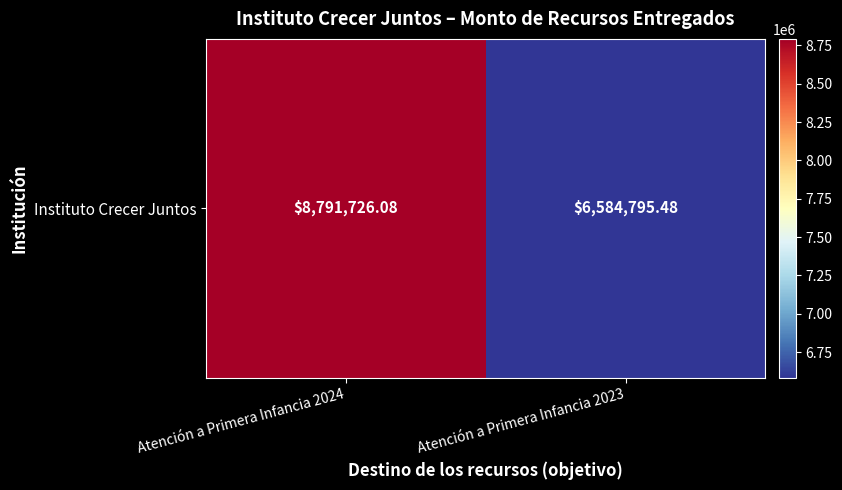

How many series are shown in this chart?

1